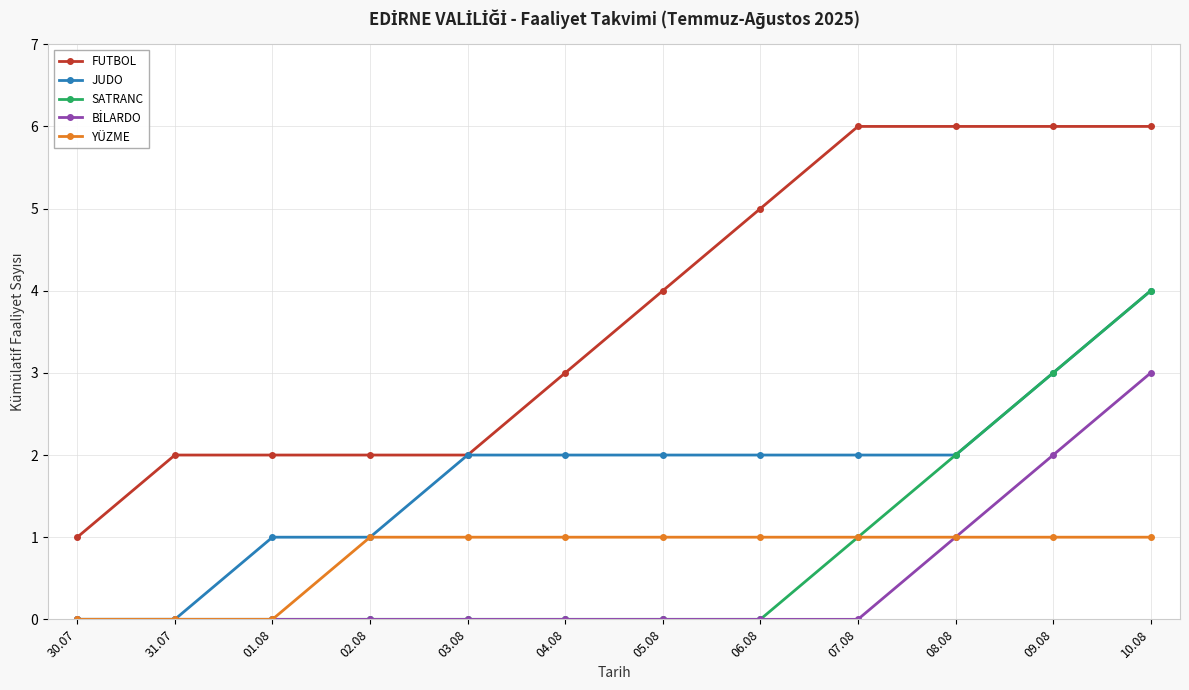

True or false: YÜZME and FUTBOL intersect in this chart.

False